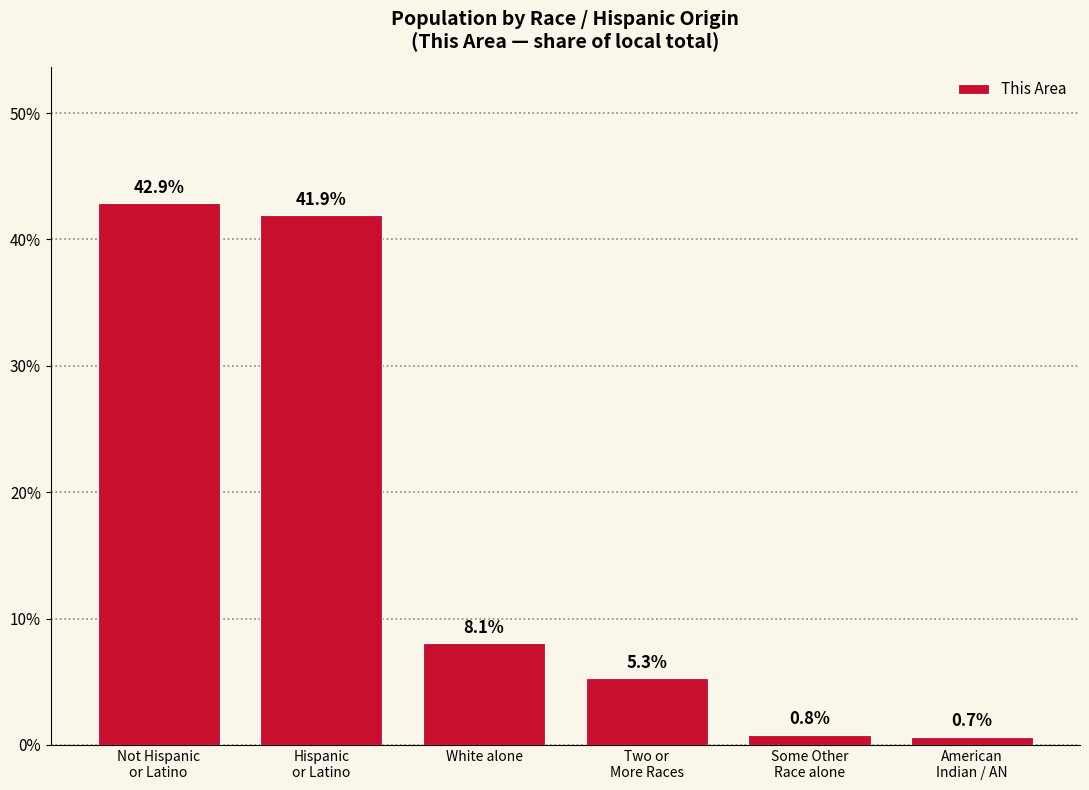

Reading left to right, transcribe all the data shown in this chart.

Not Hispanic
or Latino=42.9	Hispanic
or Latino=41.9	White alone=8.1	Two or
More Races=5.3	Some Other
Race alone=0.8	American
Indian / AN=0.7